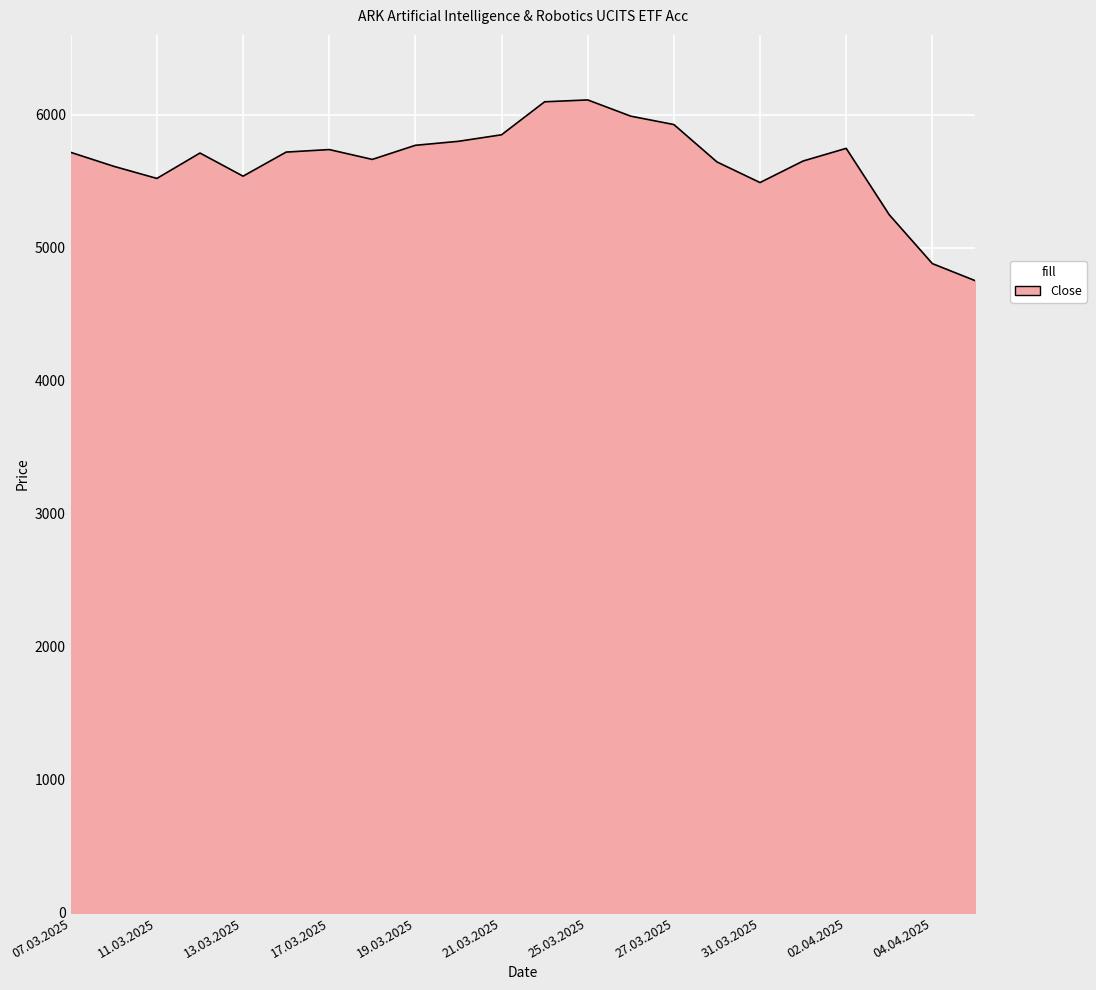

What is the smallest value displayed?

4751